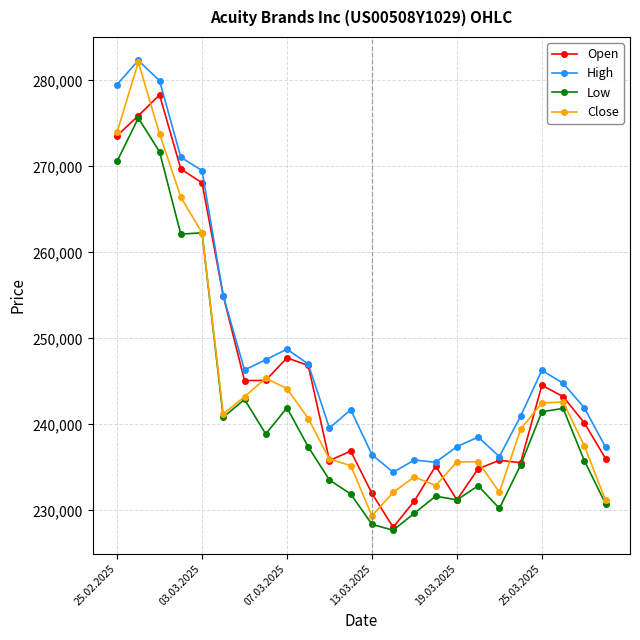

Does the chart have visible grid lines?

Yes